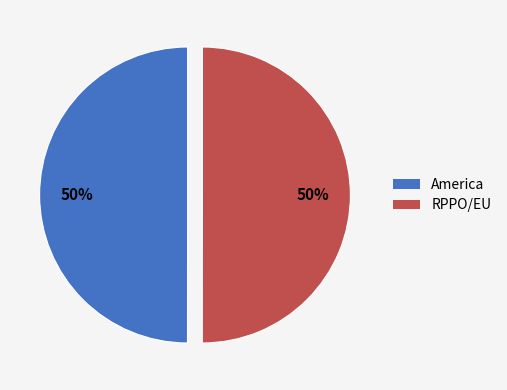

Combined, do RPPO/EU and America account for over 50%?

Yes